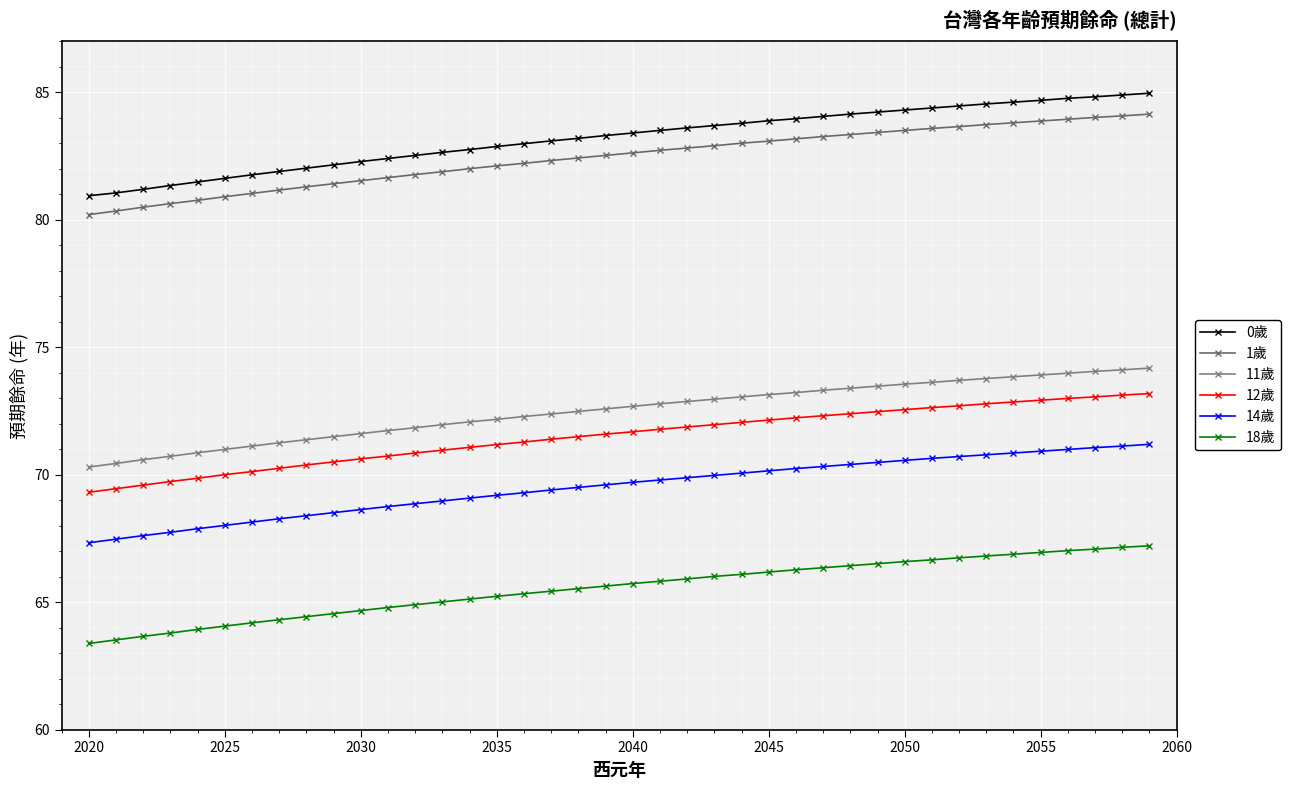

Count the number of categories in the chart.

40